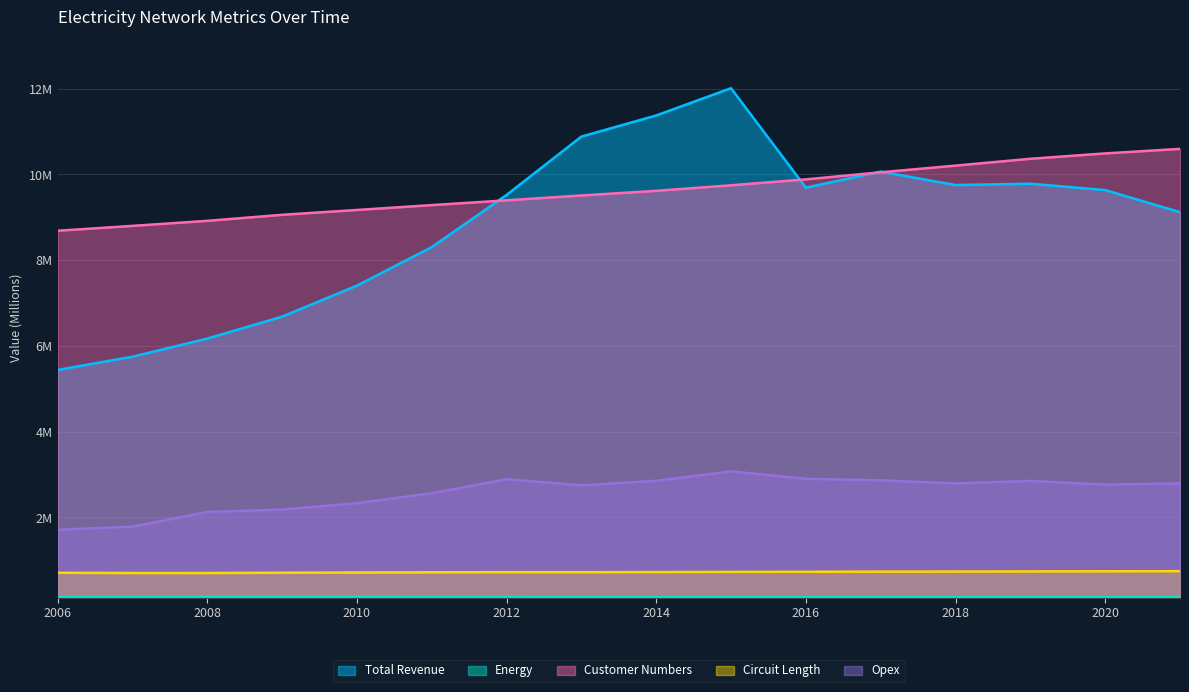

What value does the Energy series have at 2007?

0.1